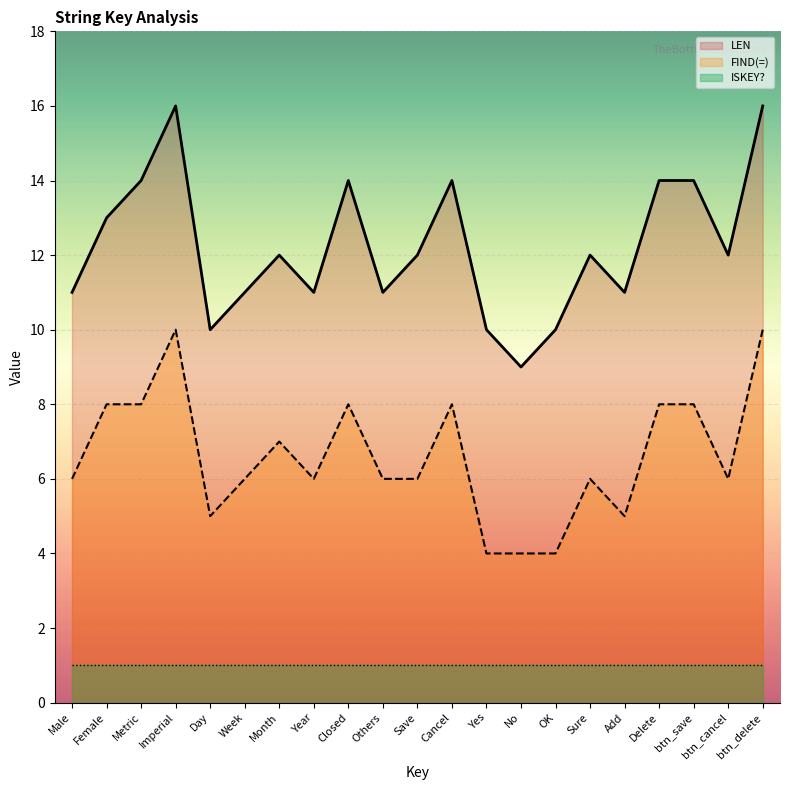

What is the label of the 17th point from the left?

Add